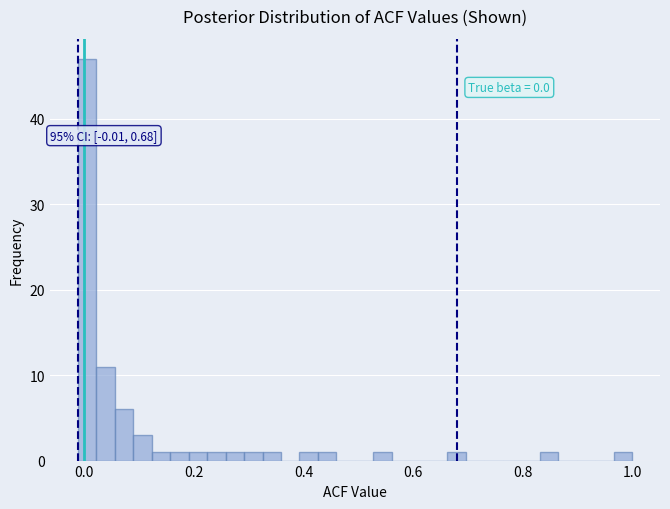

Read against the x-axis, roughly where is the centre of the tallest bar?

0.00